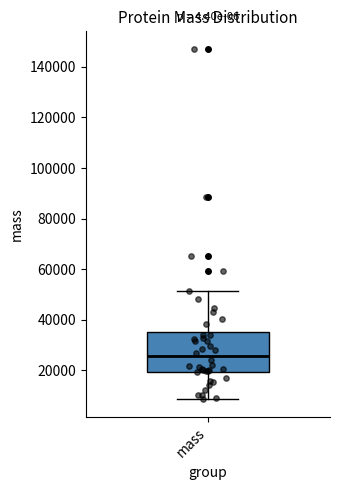

Where does the median line of the box for mass sit on the y-axis? The values are not printed on the chart, so give them approximately, as read against the axis.

26000